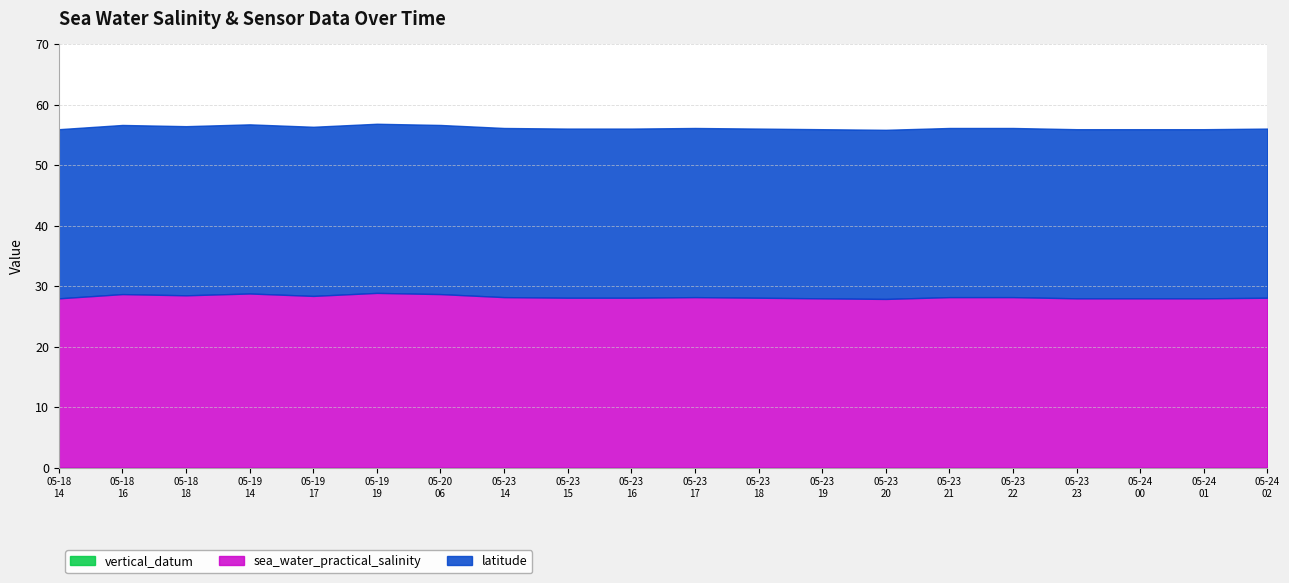

True or false: vertical_datum and sea_water_practical_salinity cross at least once.

False